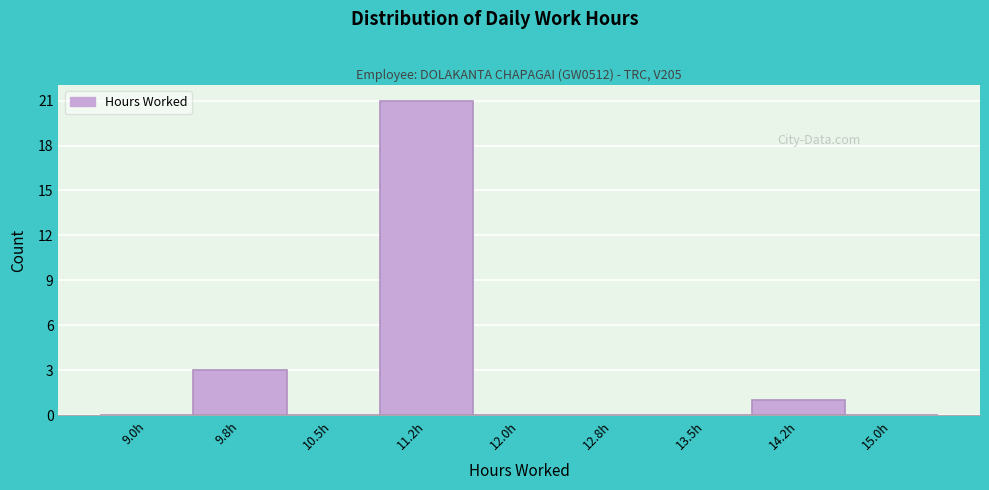

Reading left to right, extract all data points from this chart.

9.0h=0	9.8h=3	10.5h=0	11.2h=21	12.0h=0	12.8h=0	13.5h=0	14.2h=1	15.0h=0